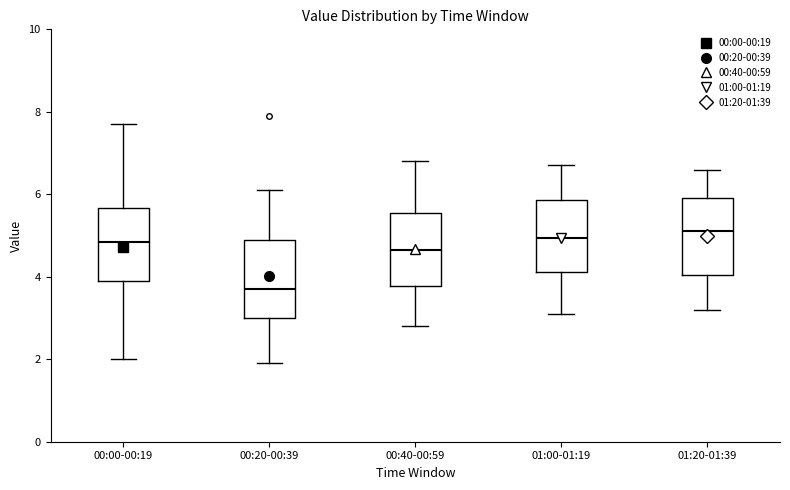

Reading left to right, transcribe this box plot: for each box, give where its median line is, the range the box spans, and where its two whiskers end, as read against the y-axis. The values are not printed on the chart, so give them approximately, as read against the axis.

00:00-00:19: median 4.8, box 4.0 to 5.6, whiskers 2.0 to 7.8
00:20-00:39: median 3.8, box 3.0 to 5.0, whiskers 2.0 to 6.2
00:40-00:59: median 4.6, box 3.8 to 5.6, whiskers 2.8 to 6.8
01:00-01:19: median 5.0, box 4.2 to 5.8, whiskers 3.2 to 6.8
01:20-01:39: median 5.2, box 4.0 to 6.0, whiskers 3.2 to 6.6